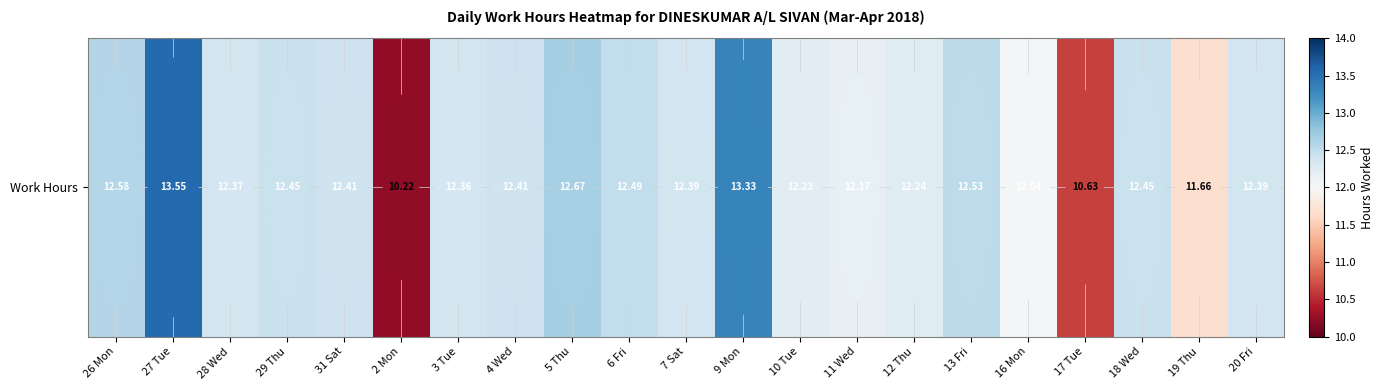

Is it true that the value at 27 Tue is 13.6?

True